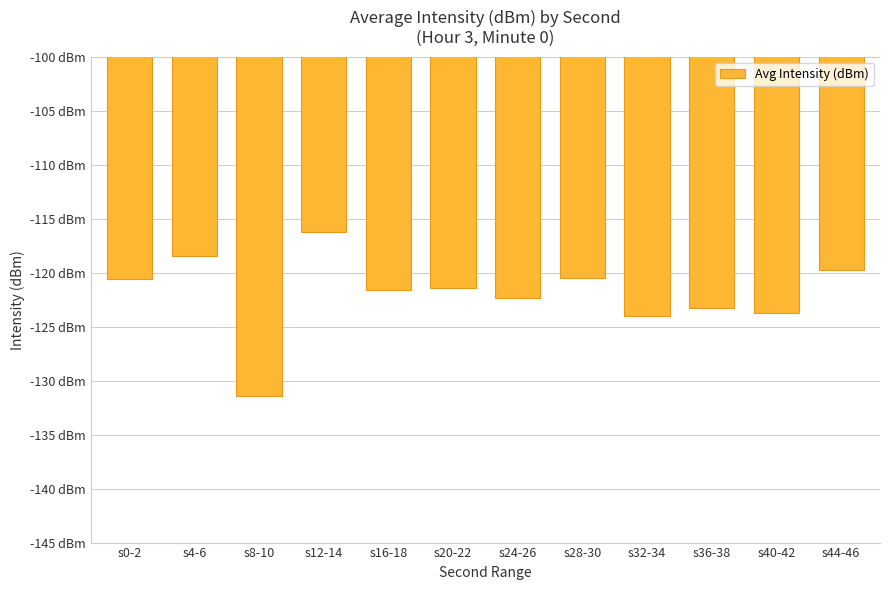

Which label corresponds to the smallest value in the chart?

s8-10